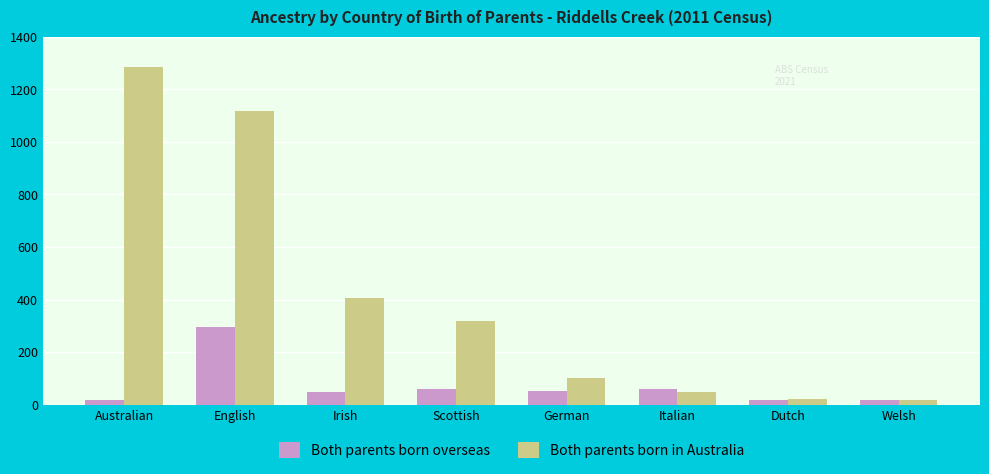

The Both parents born in Australia series shows 405 at Irish. True or false?

True